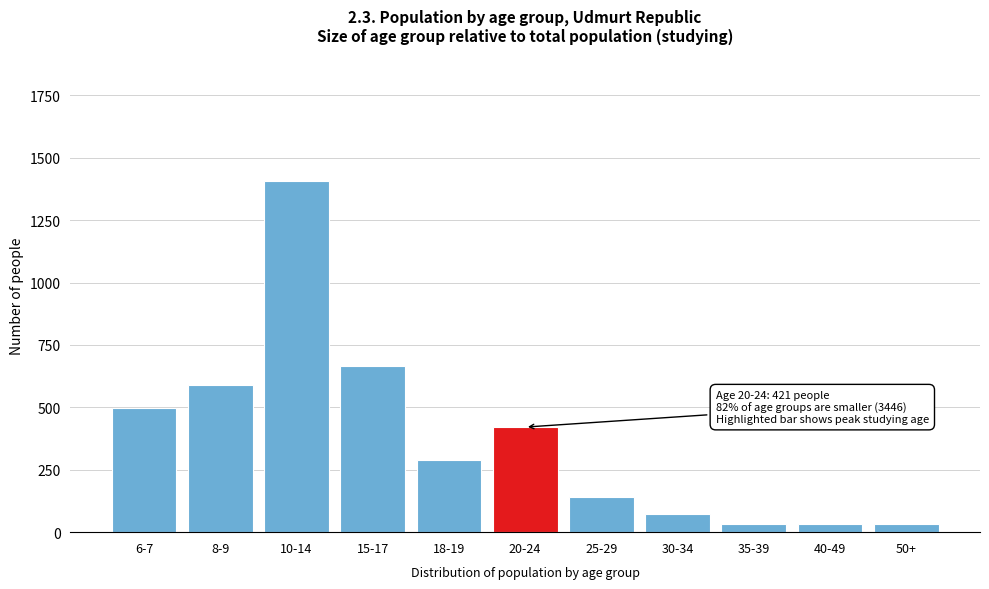

Which label corresponds to the largest value in the chart?

10-14